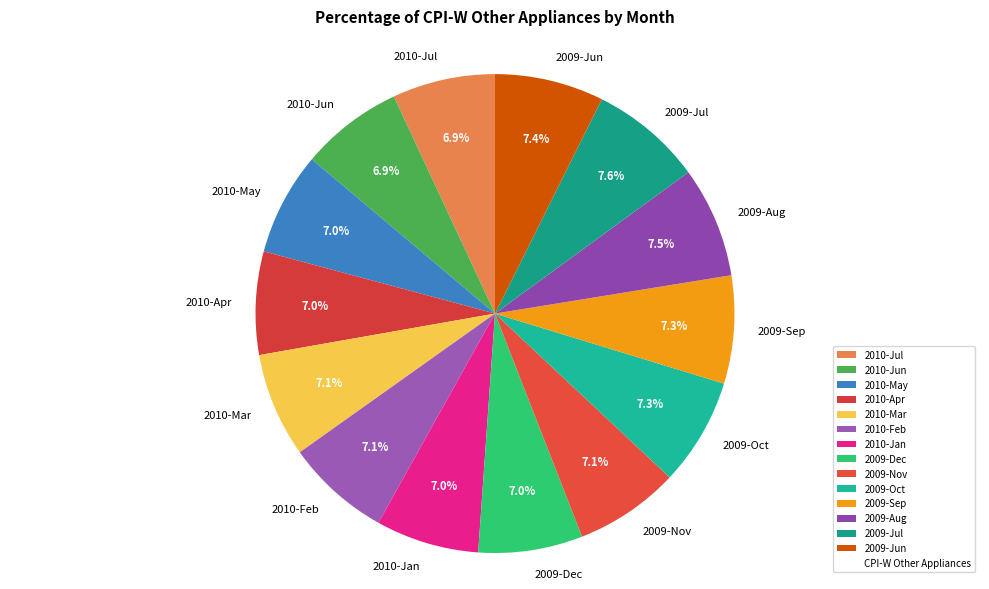

Is there any slice that represents more than half of the pie?

No